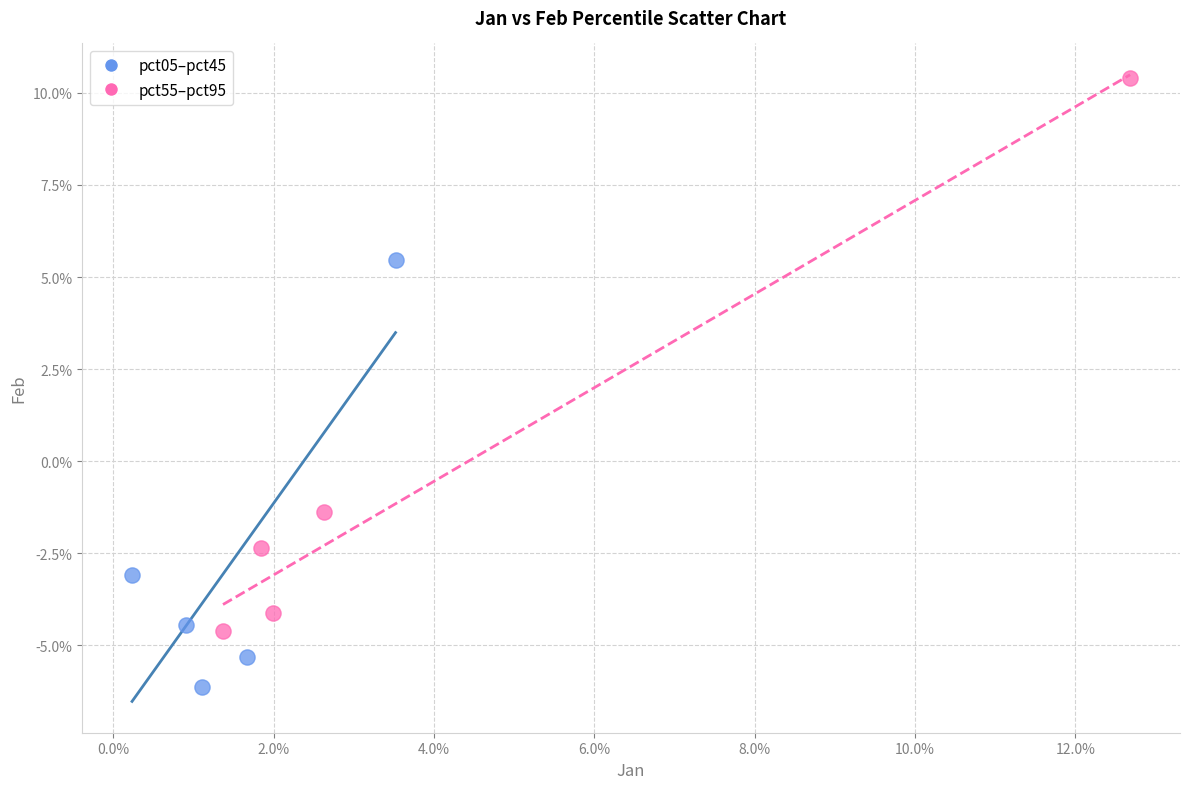

Which series has the widest spread of Y values?

pct55–pct95